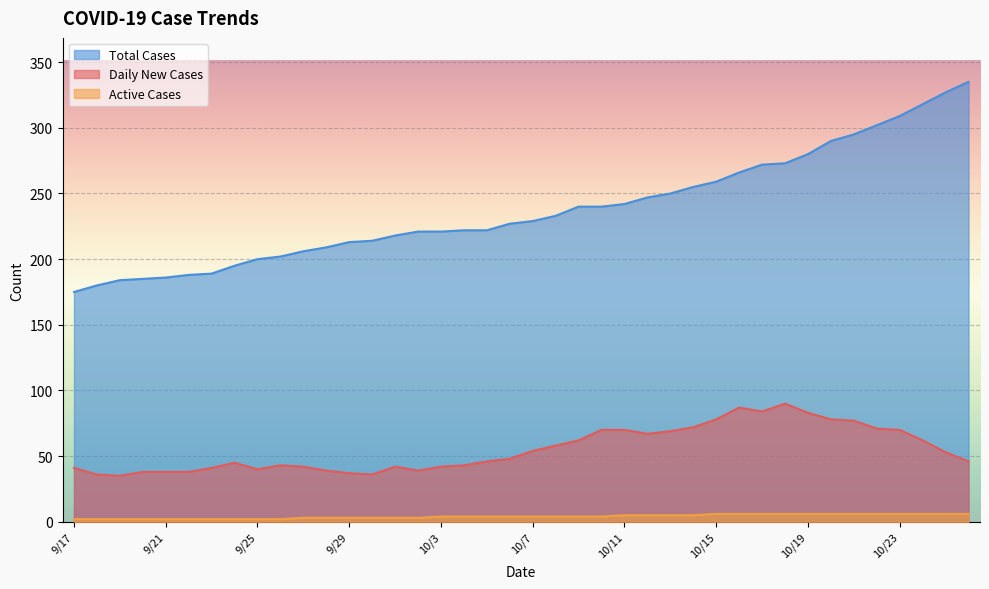

The Active Cases series shows 9 at 10/25. True or false?

False